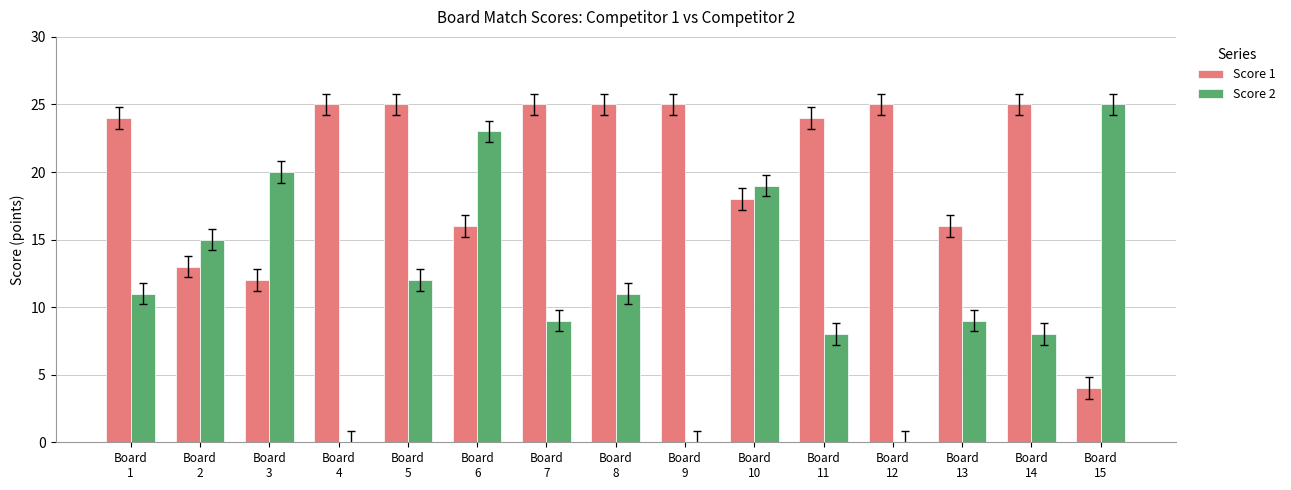

Which series has the widest spread of values?

Score 2